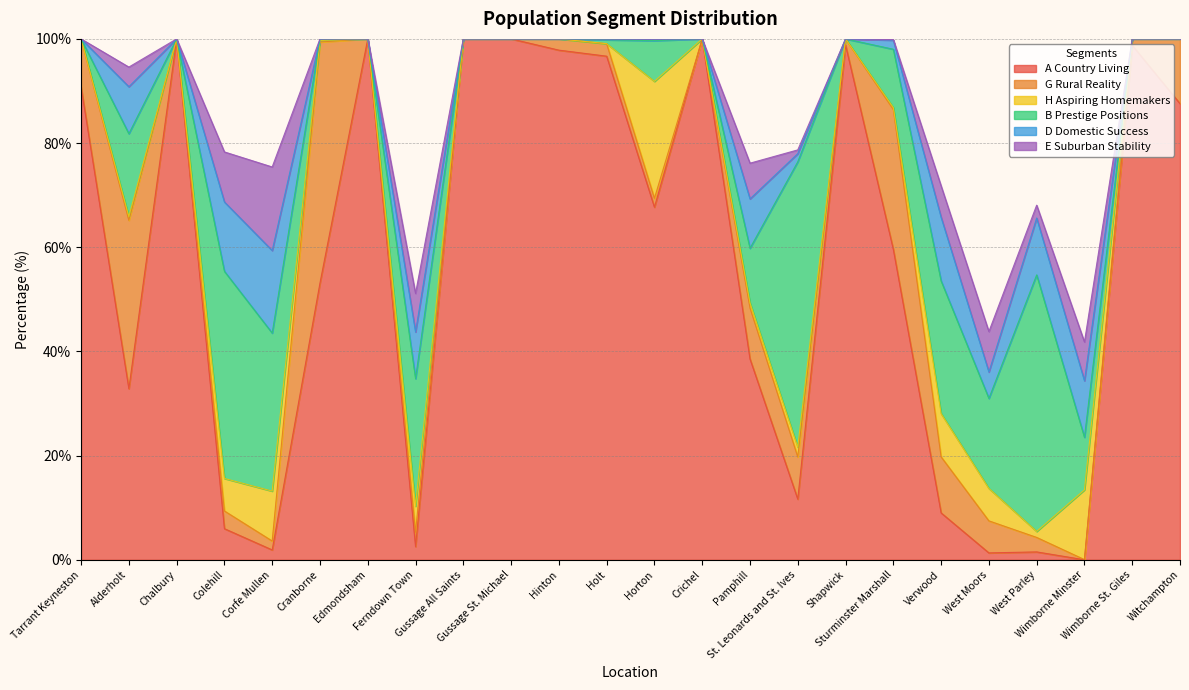

At Horton, list the series in order from largest to smallest.

A Country Living, H Aspiring Homemakers, B Prestige Positions, G Rural Reality, D Domestic Success, E Suburban Stability